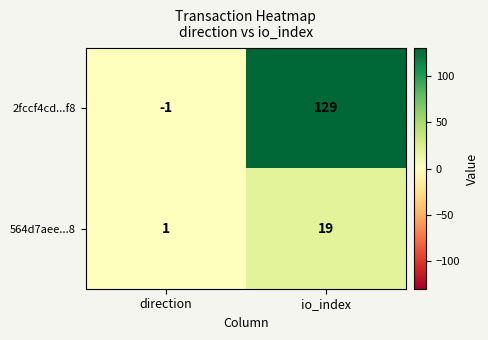

Rank the series by their maximum value, from highest to lowest.

2fccf4cd...f8, 564d7aee...8